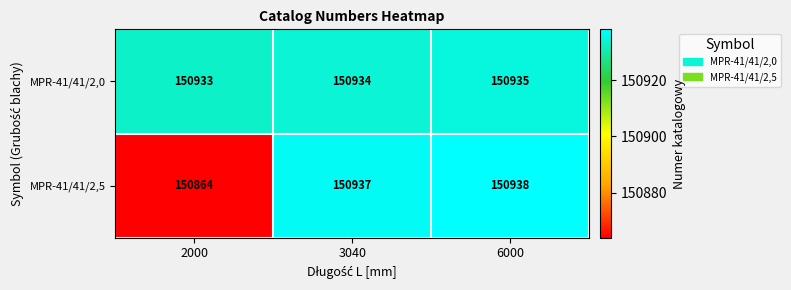

What is the maximum value shown in the chart?

150938